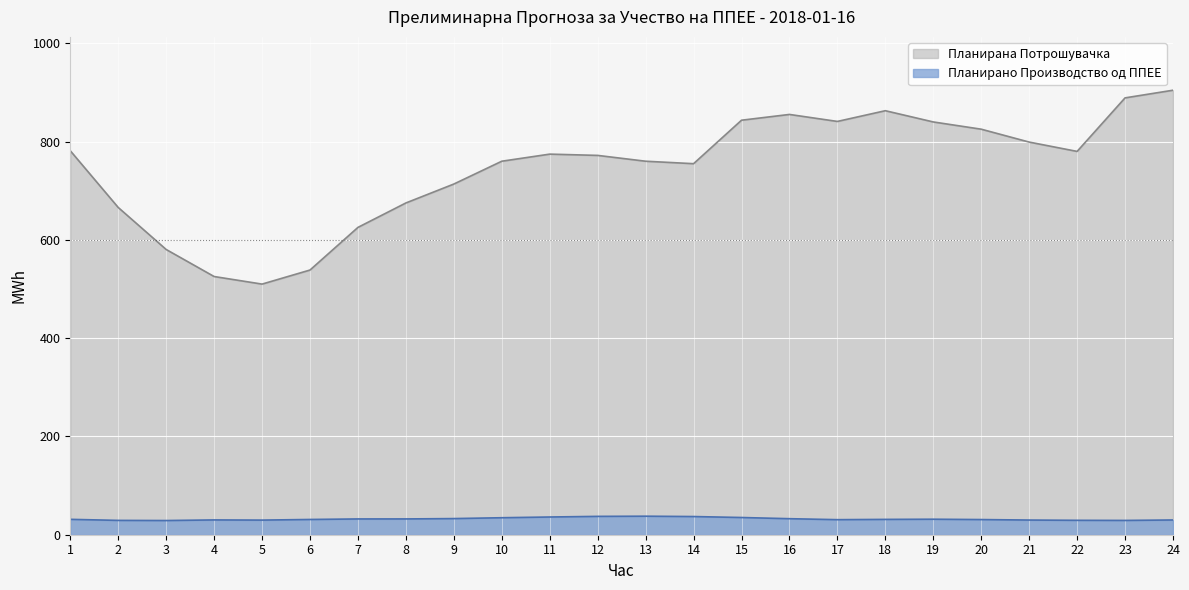

Between 7 and 14, which is larger?

14